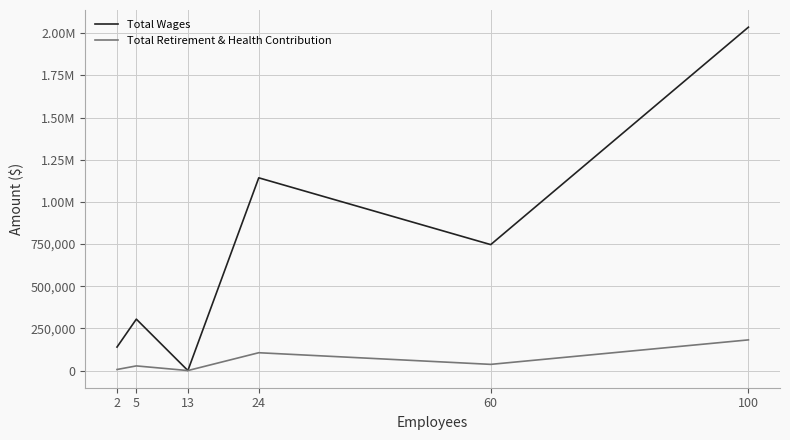

What are all the series names shown in the legend?

Total Wages, Total Retirement & Health Contribution